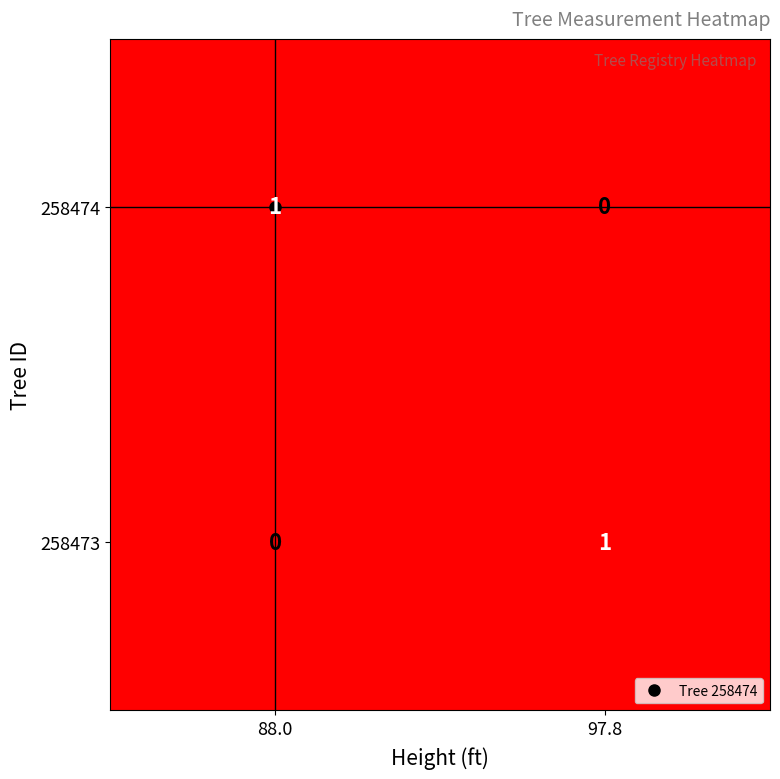

At which label does 258474 reach its minimum?

97.8